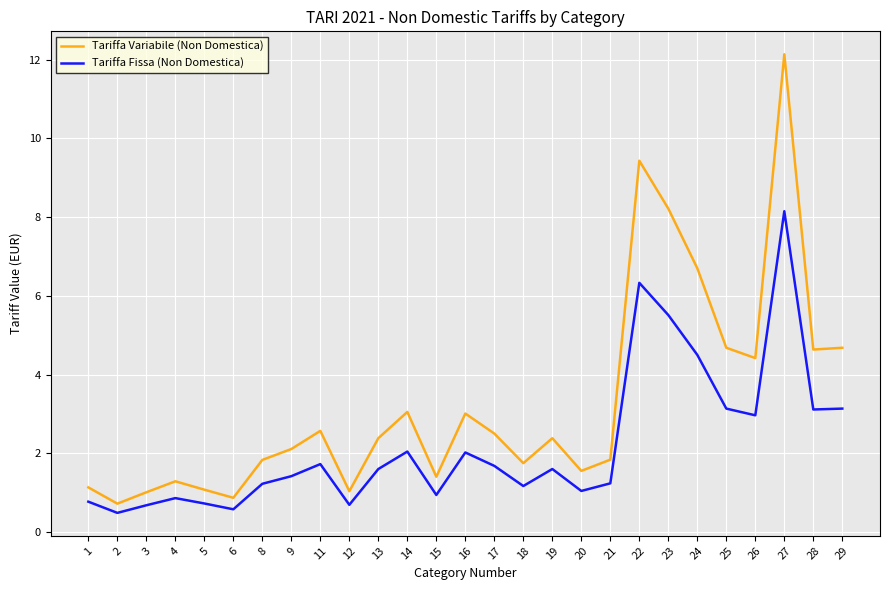

Where does the Tariffa Fissa (Non Domestica) series first go above 1?

8